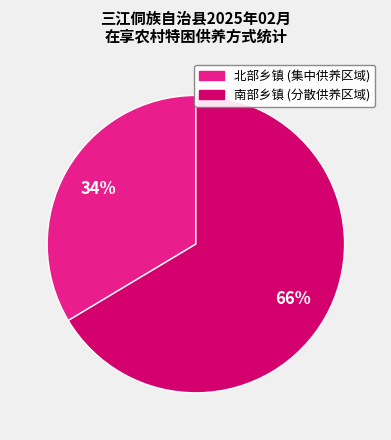

To the nearest percent, what is the average slice percentage?

50%